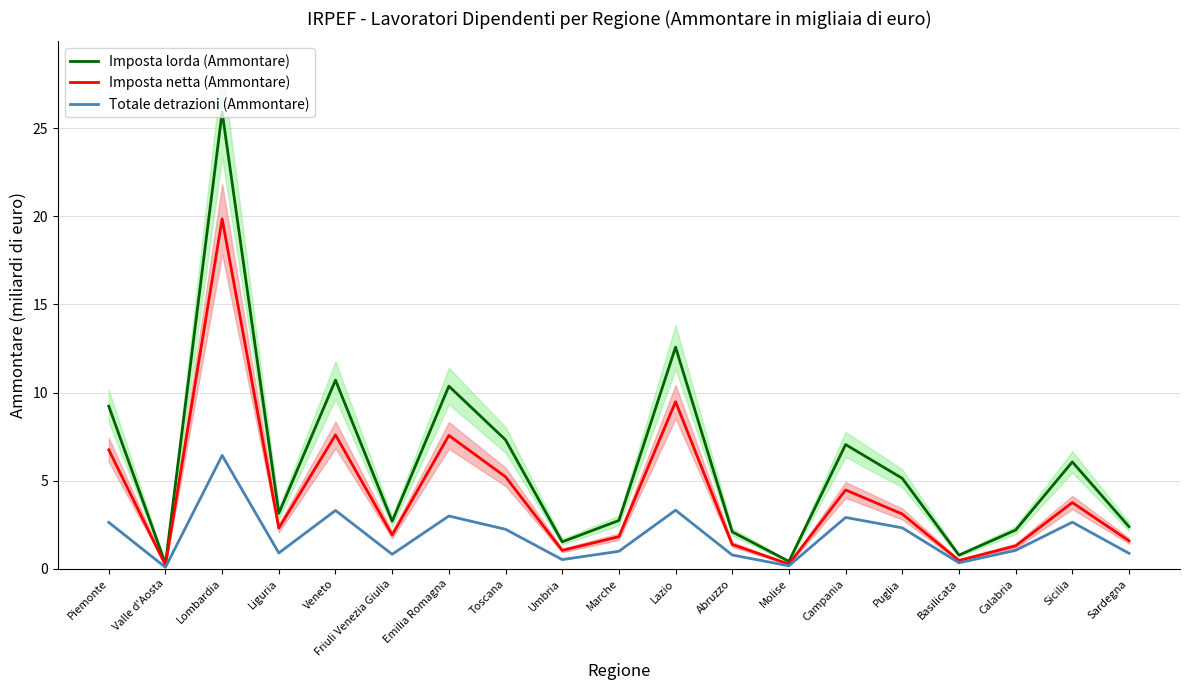

What is the difference between the maximum and minimum values in the Imposta lorda (Ammontare) series?

25.6